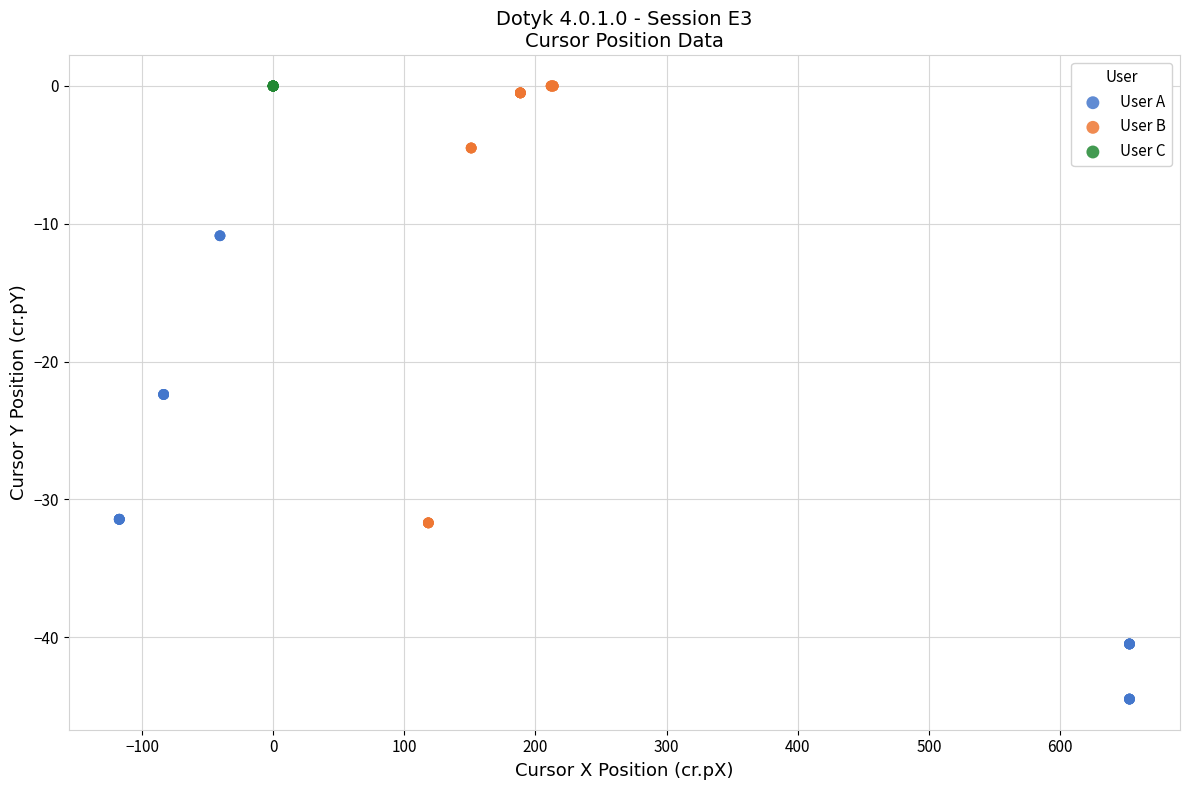

Which series contains the lowest Y value?

User A